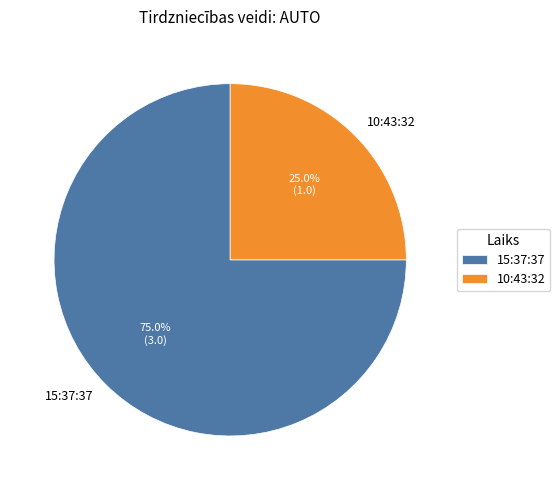

Which category has the biggest portion of the pie?

15:37:37